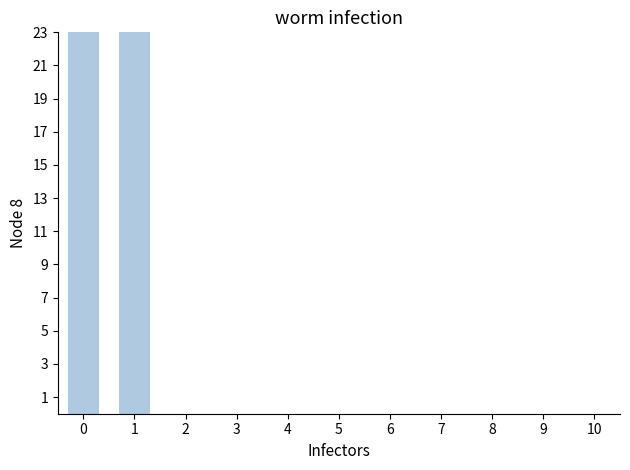

At which category does the chart reach its peak across all series?

1